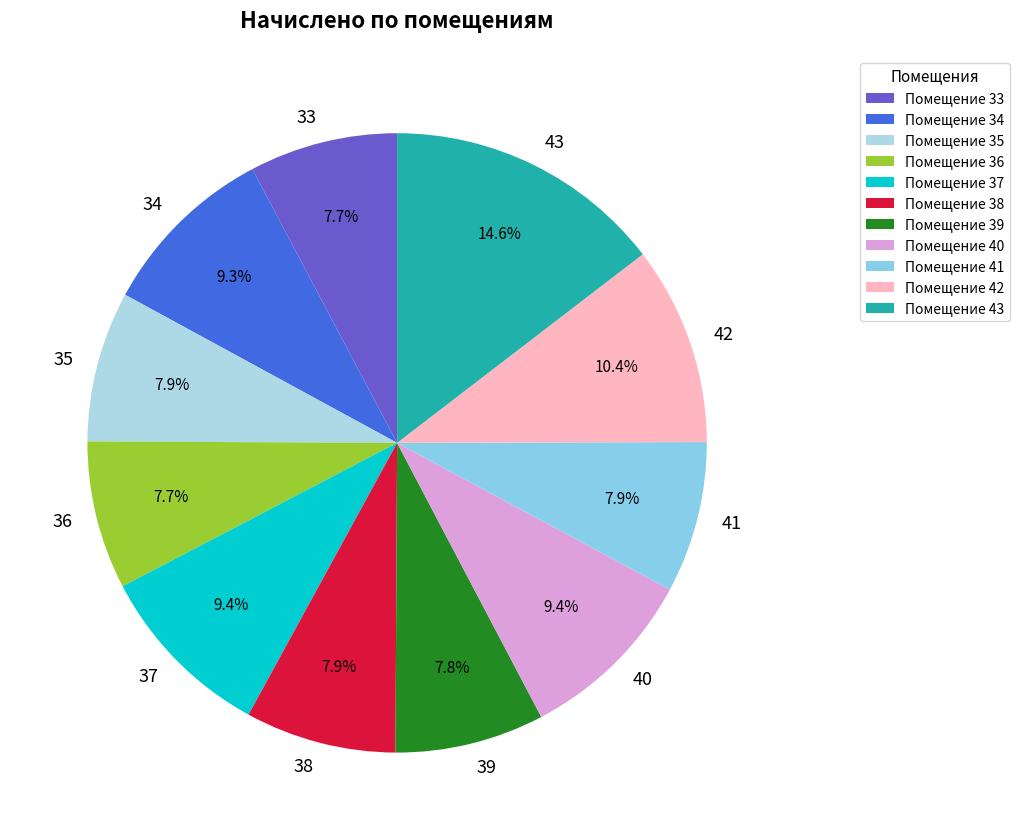

To the nearest percent, what is the average slice percentage?

9%